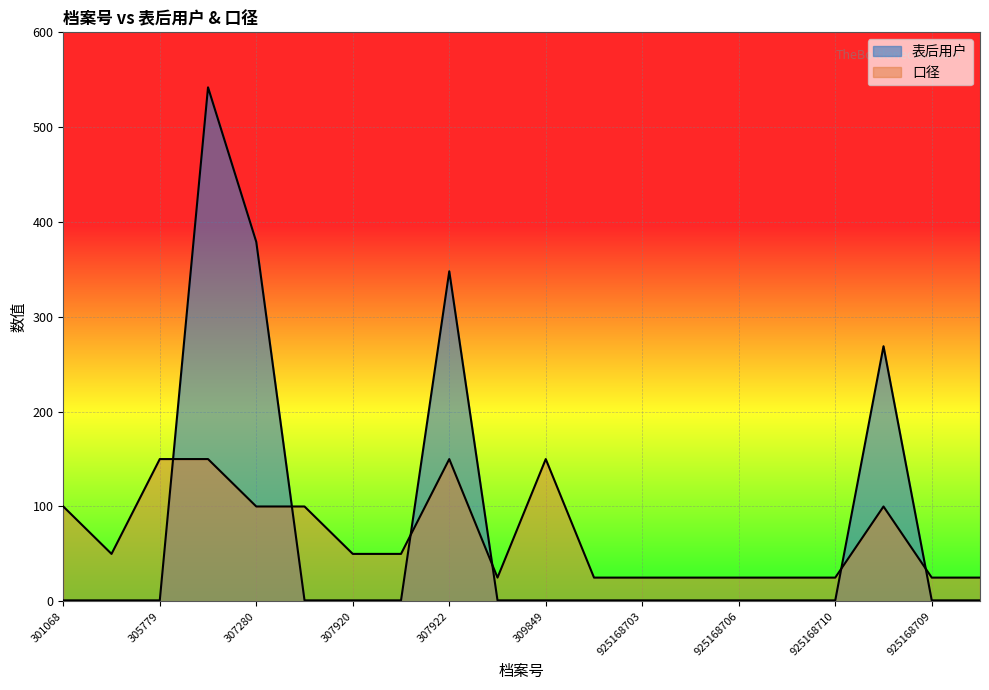

True or false: 表后用户 and 口径 intersect in this chart.

True